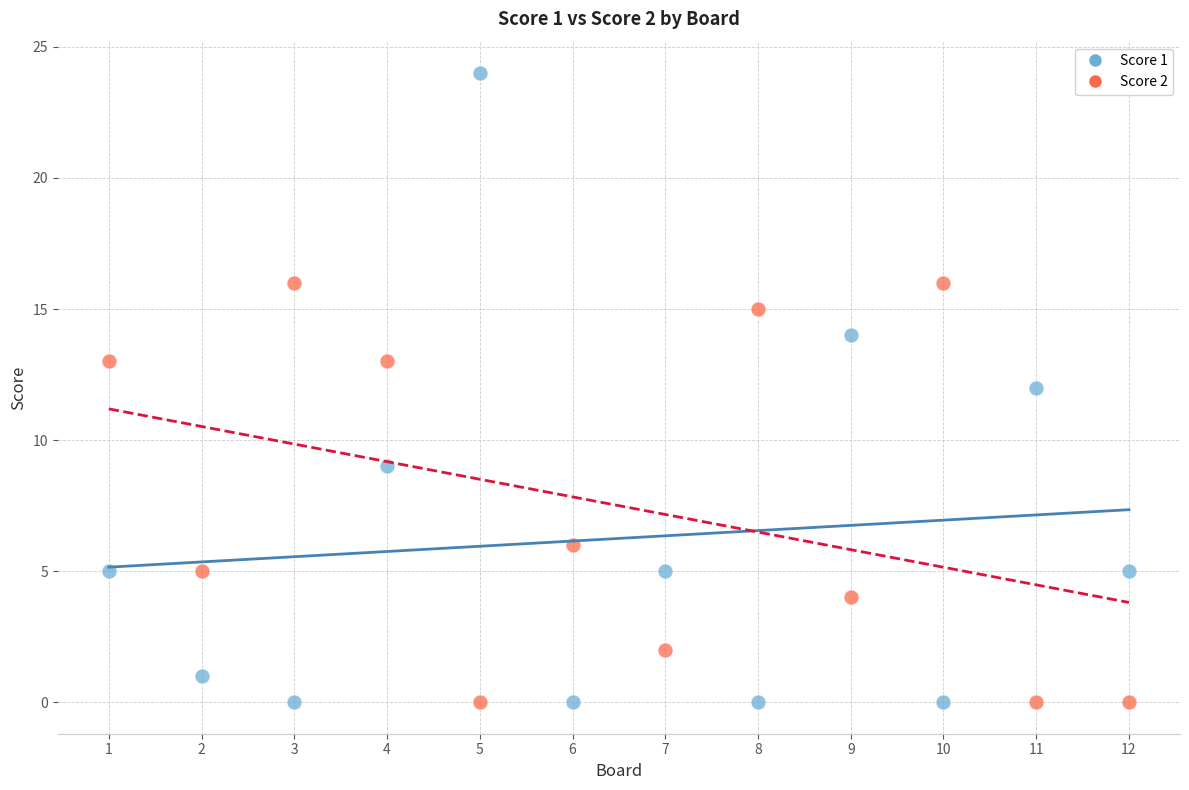

Across all data points, what is the range of Y values (max minus min)?

24